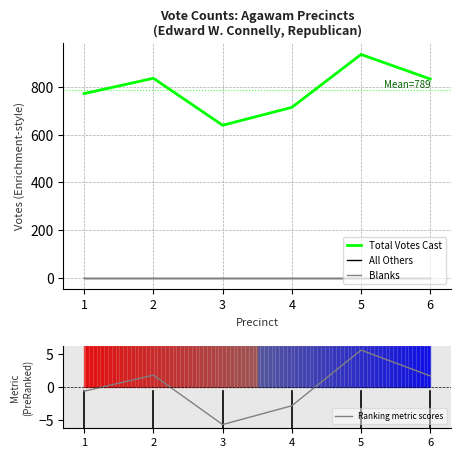

Rank the series by their maximum value, from lowest to highest.

All Others, Blanks, Ranking metric scores, Total Votes Cast